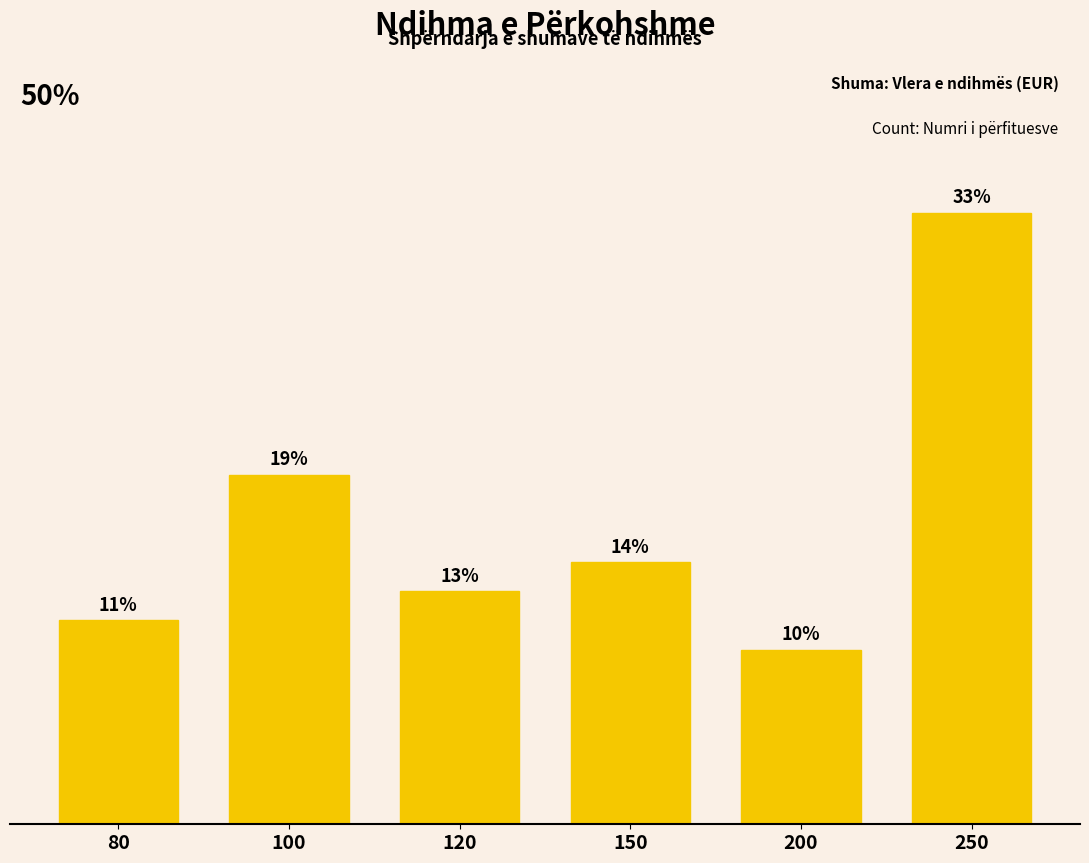

Are the bars grouped side by side (vs. stacked)?

No